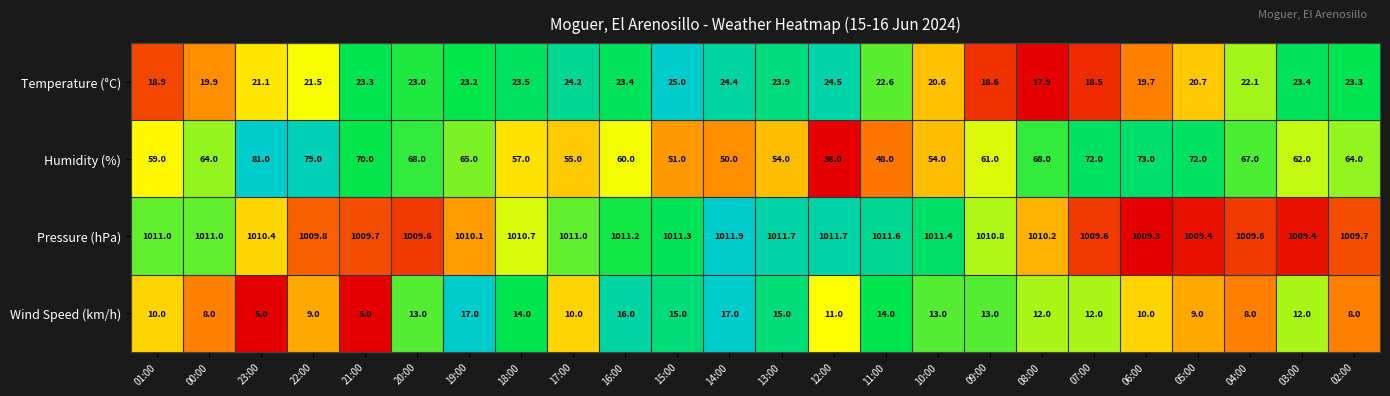

Rank the series at 05:00 from highest to lowest value.

Pressure (hPa), Humidity (%), Temperature (°C), Wind Speed (km/h)